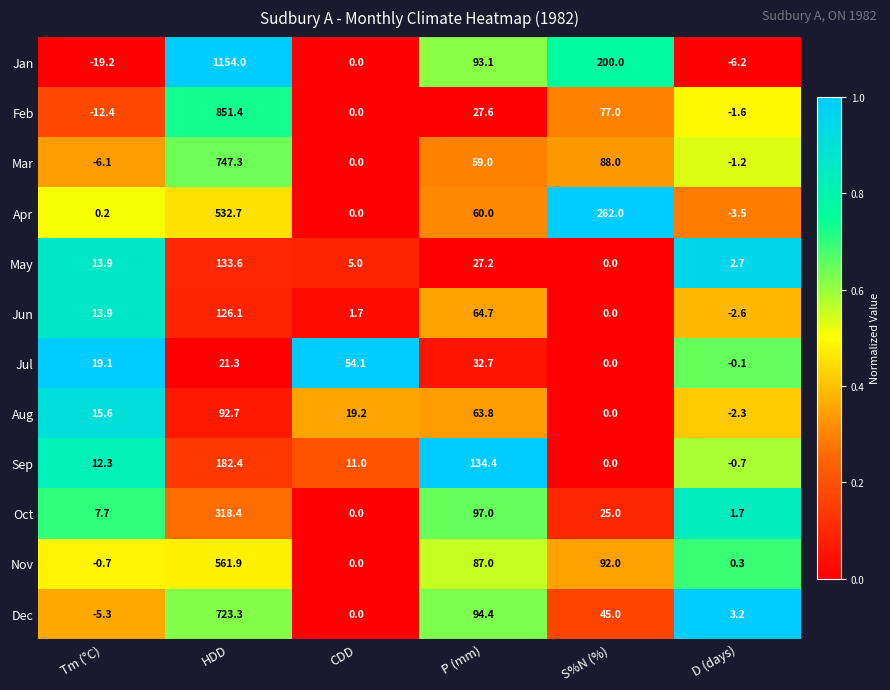

What is the total value across all series at D (days)?

-10.3